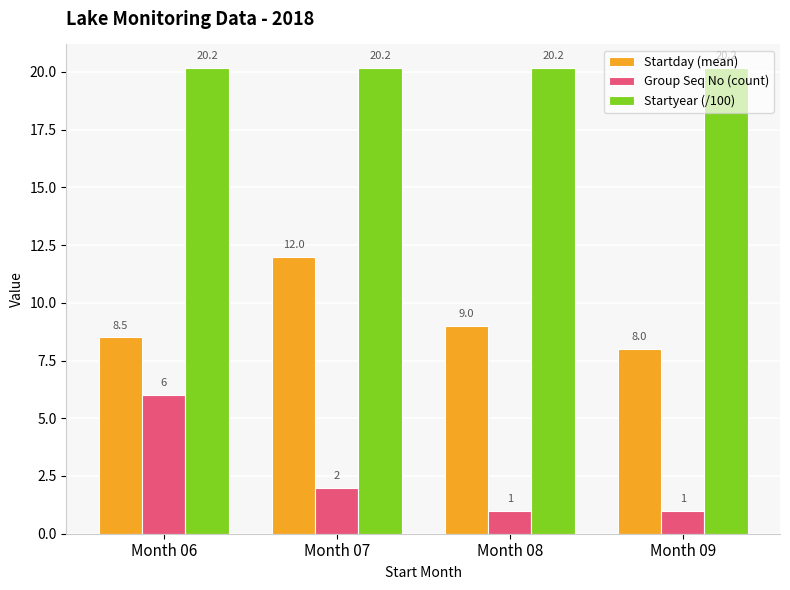

What value does the Startyear (/100) series have at Month 08?

20.2